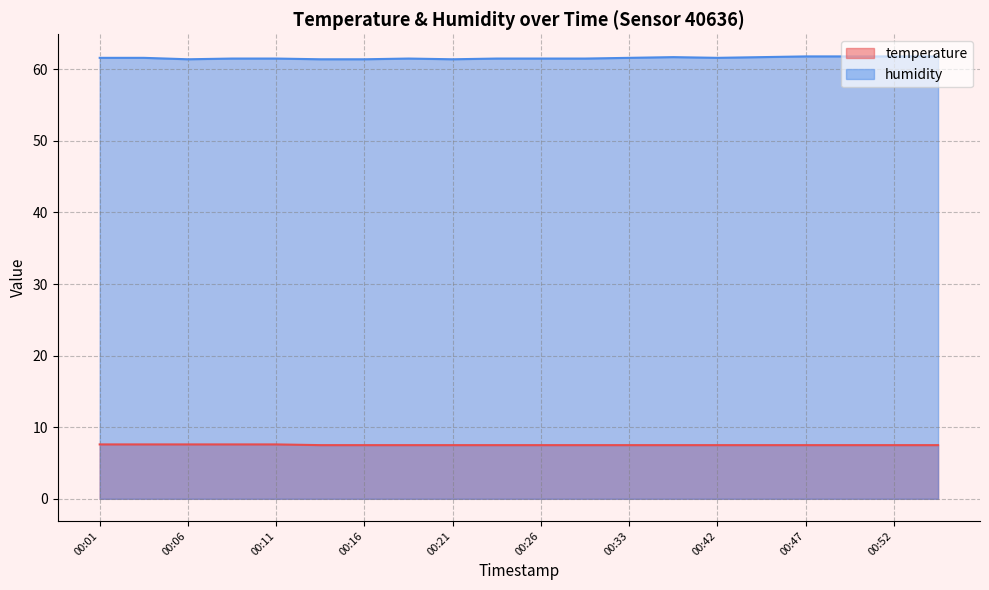

At how many categories does at least one series exceed 43?

20